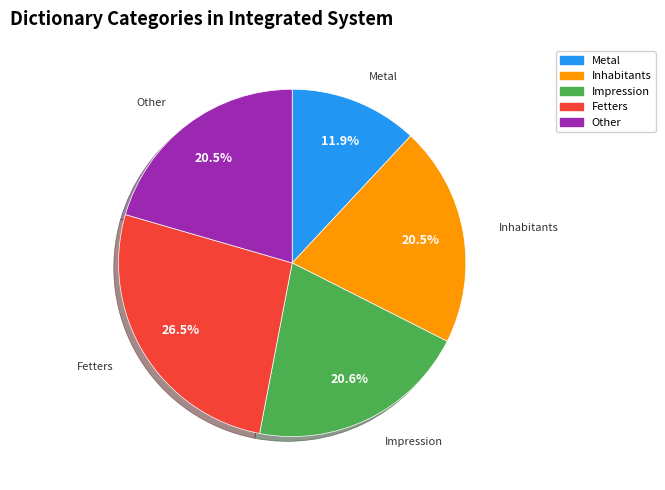

Which slice is the smallest?

Metal